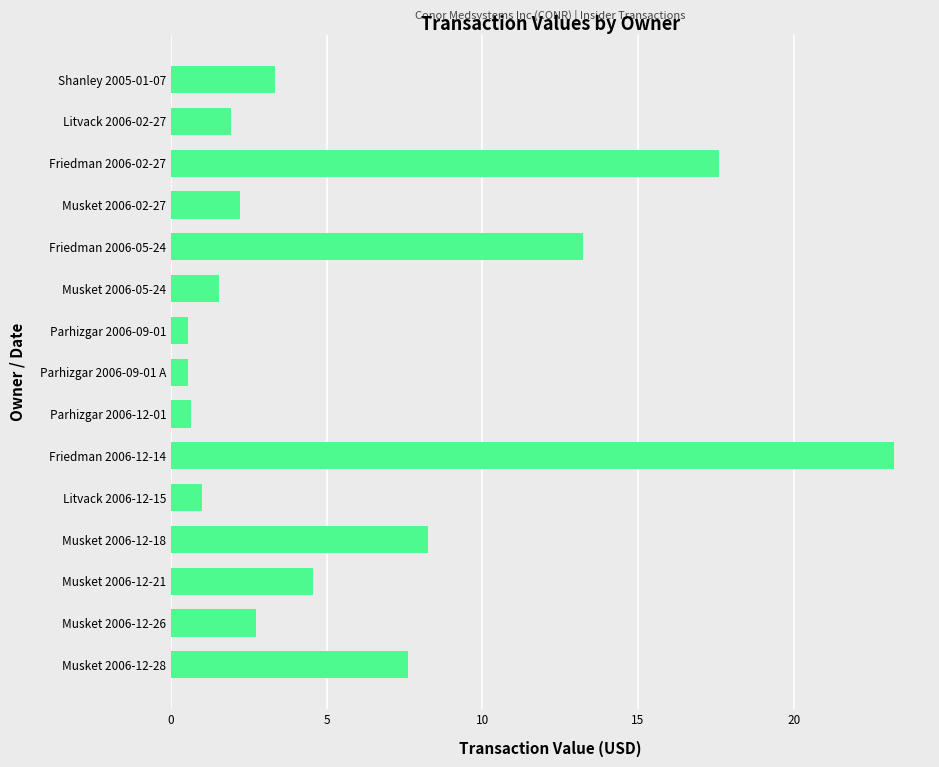

How many bars are there in total?

15